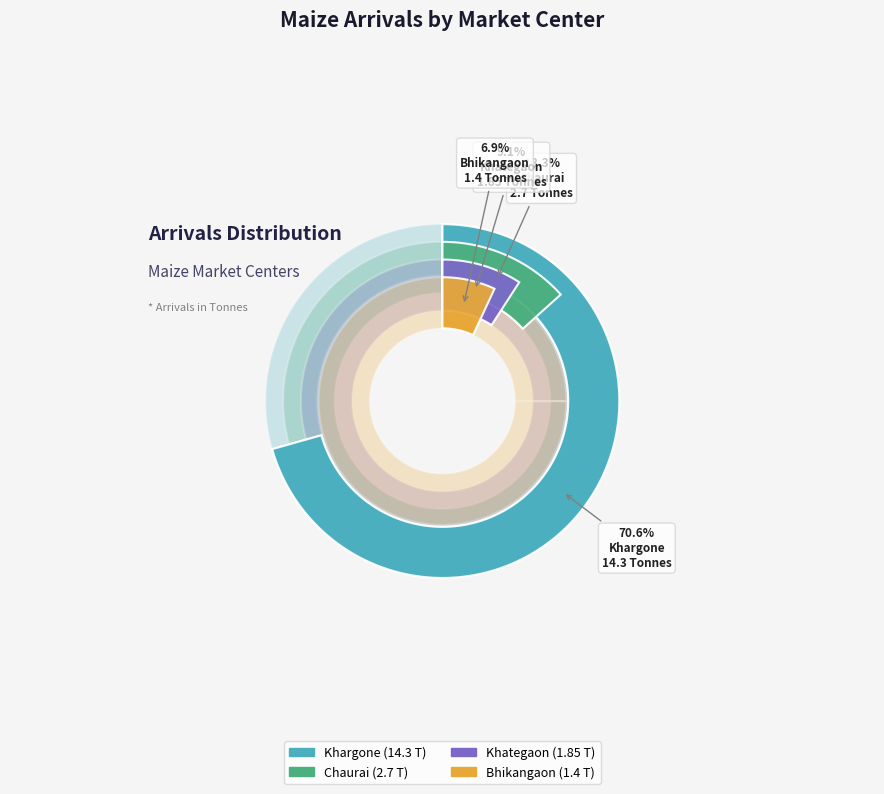

True or false: Khategaon accounts for 9% of the total.

True